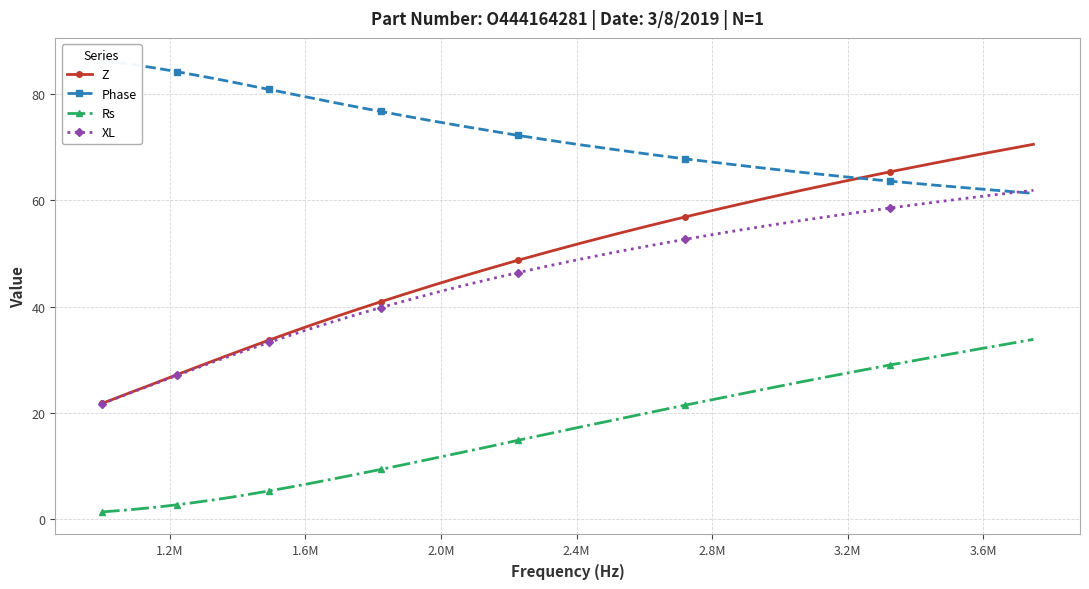

What is the lowest value of the Z series?

21.8